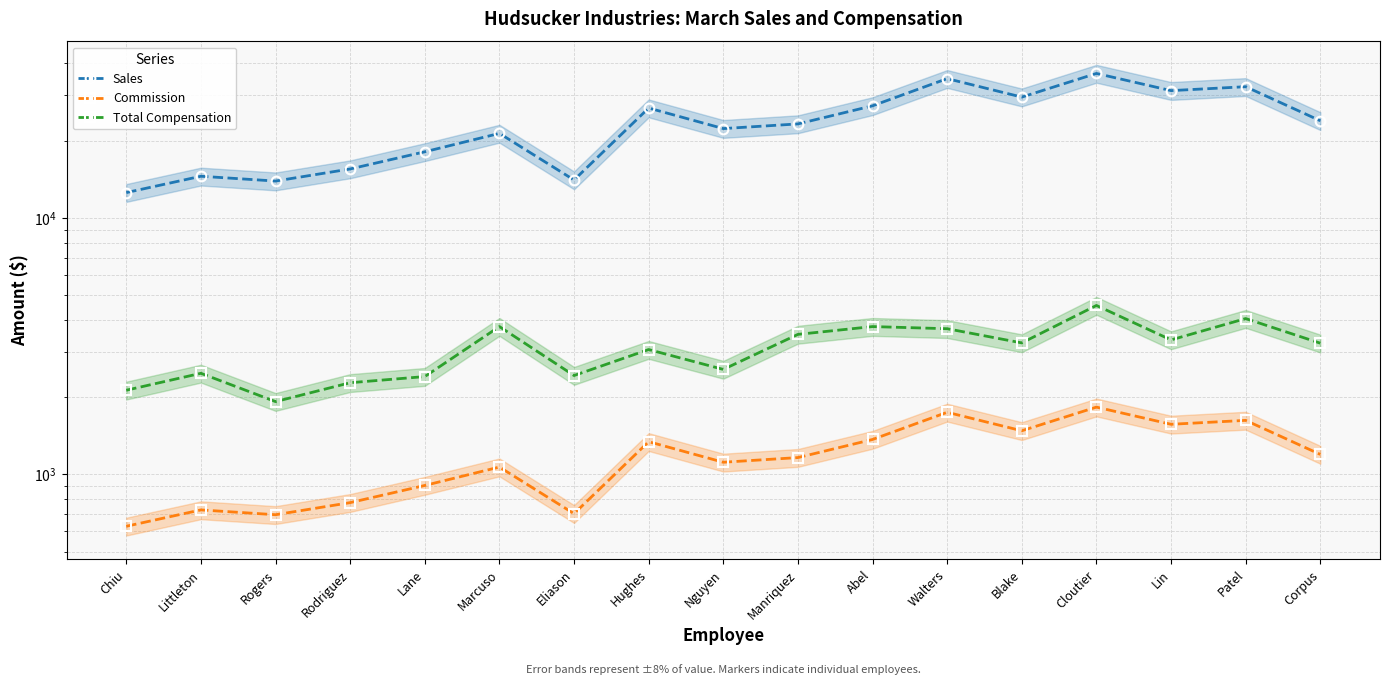

How many values in the Commission series are below 1161?

8